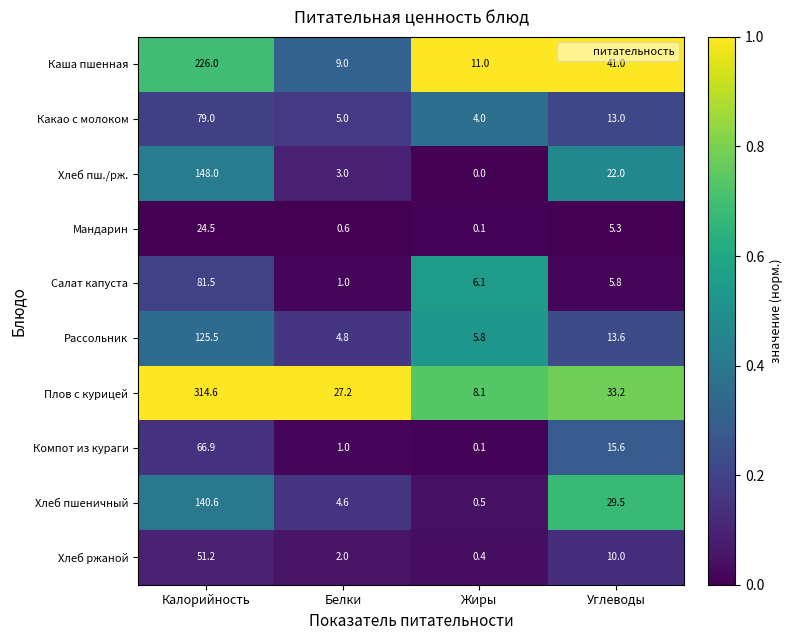

What is the total value across all series at Калорийность?

1257.8